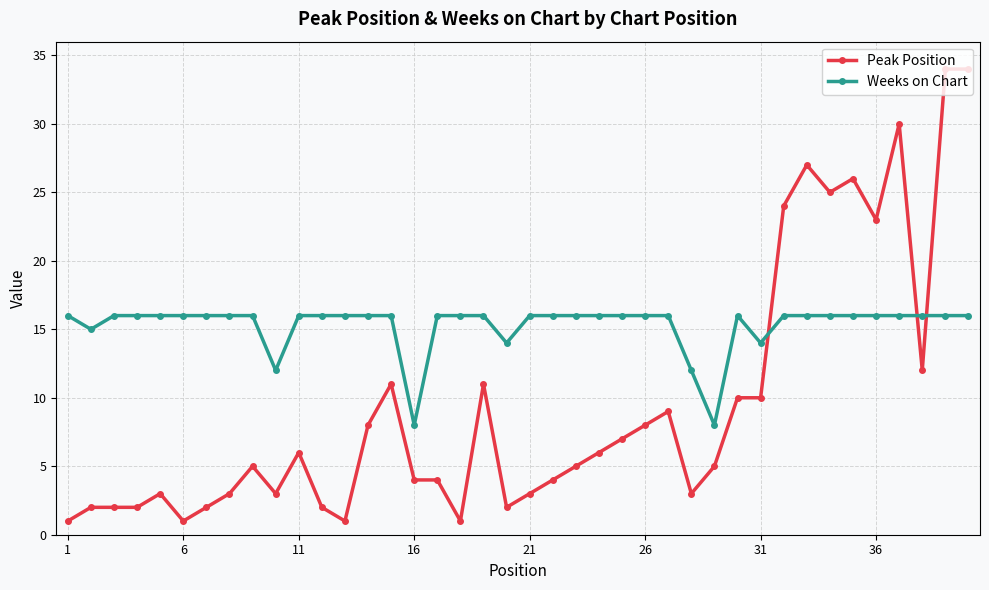

What are all the series names shown in the legend?

Peak Position, Weeks on Chart